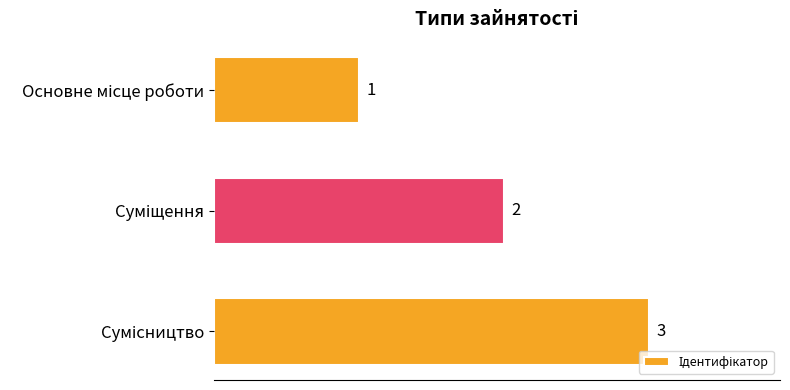

What is the maximum value shown in the chart?

3